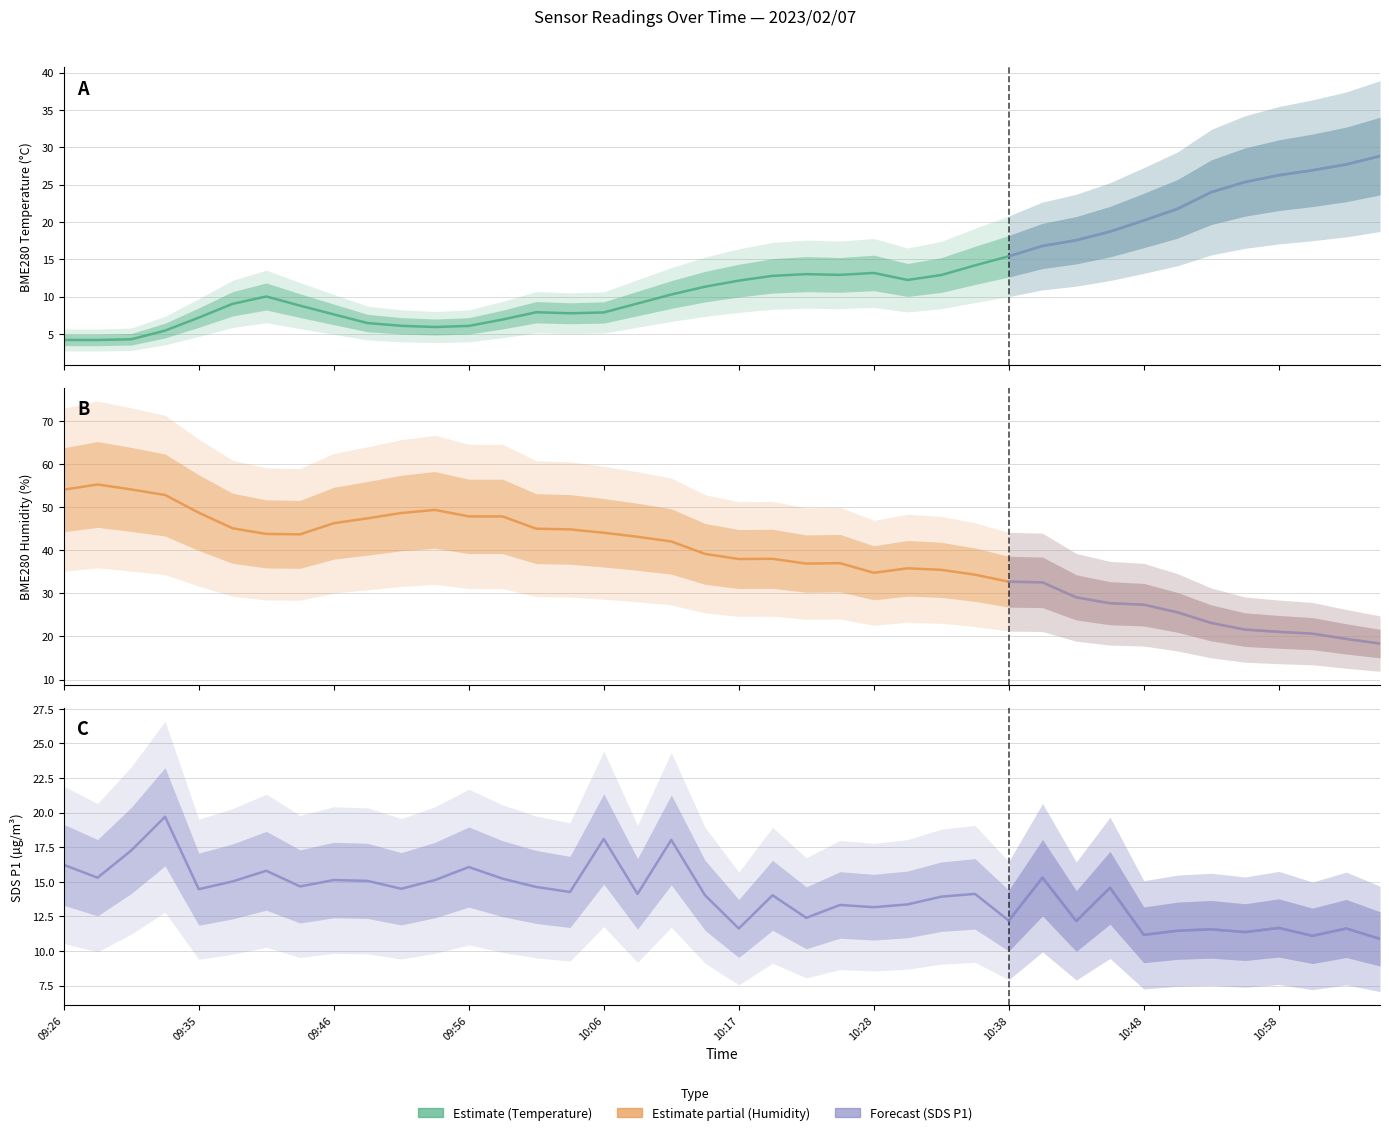

Between 11 and 27, which is larger?

27